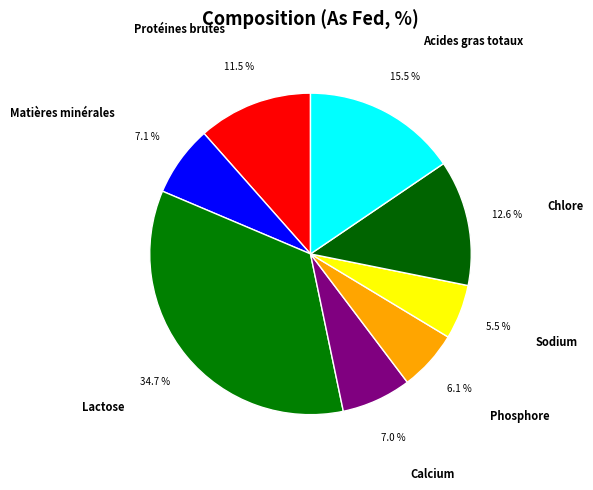

Count the number of slices in the pie.

8